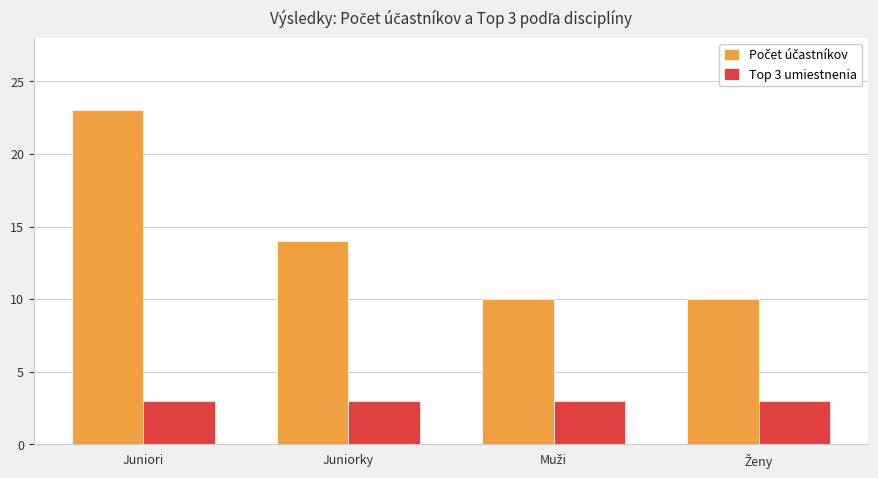

Which category has the highest value across all series?

Juniori